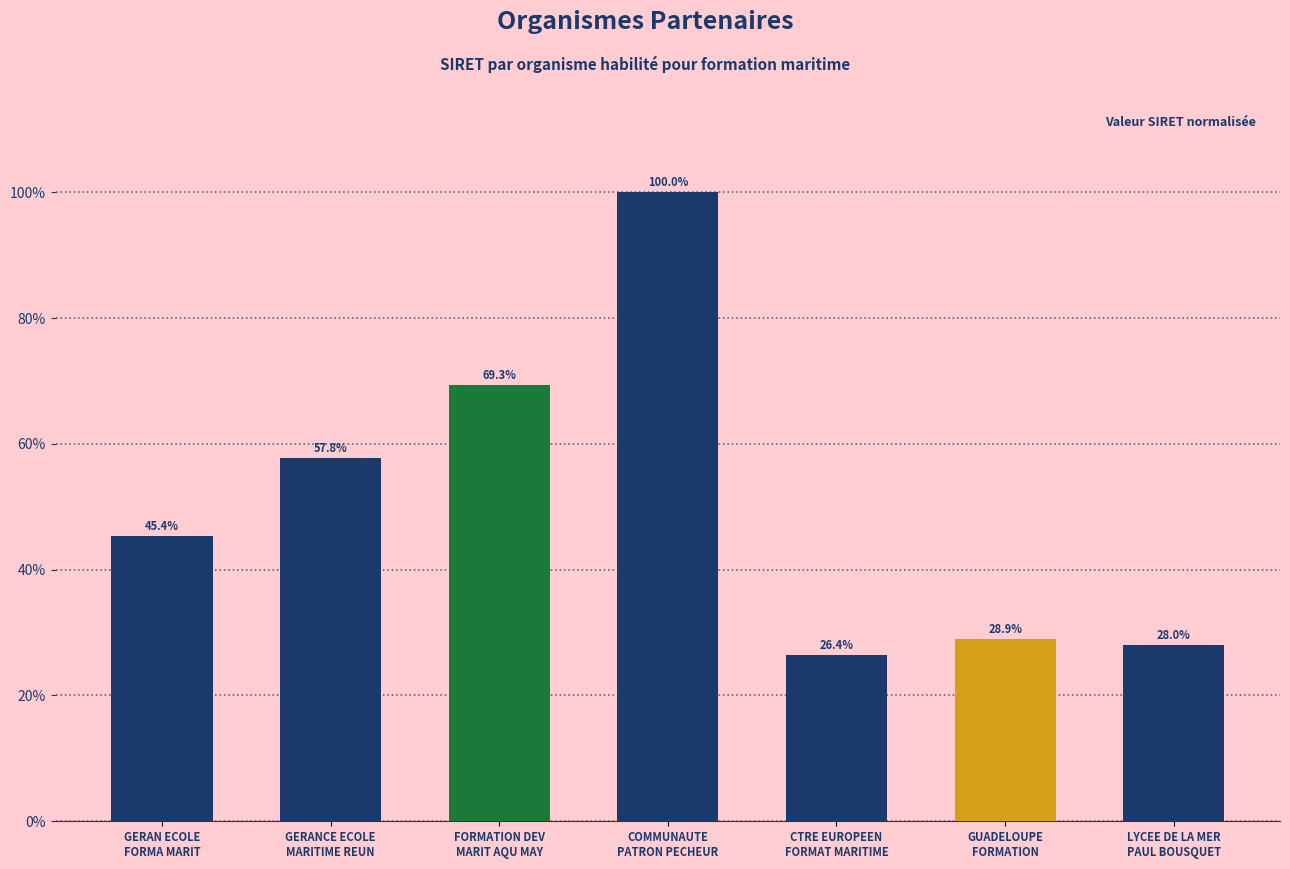

Which has a higher value, GUADELOUPE
FORMATION or CTRE EUROPEEN
FORMAT MARITIME?

GUADELOUPE
FORMATION